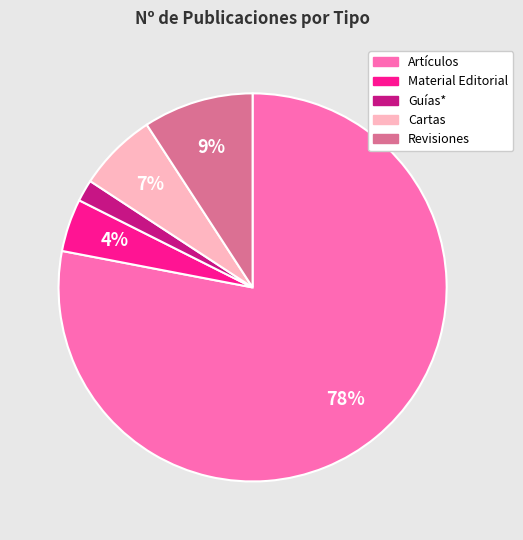

Does Guías* represent more than half of the total?

No